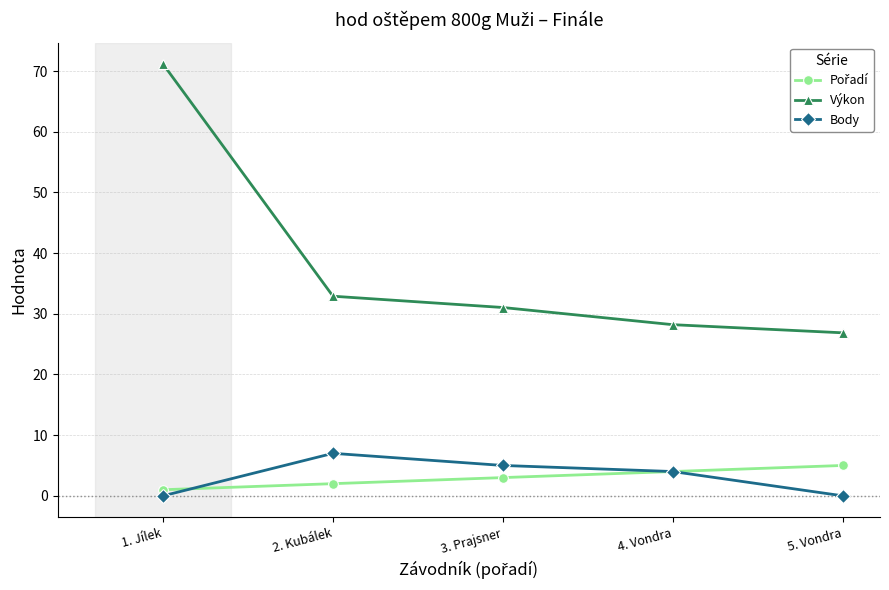

At which category is the sum across all series the highest?

1. Jílek